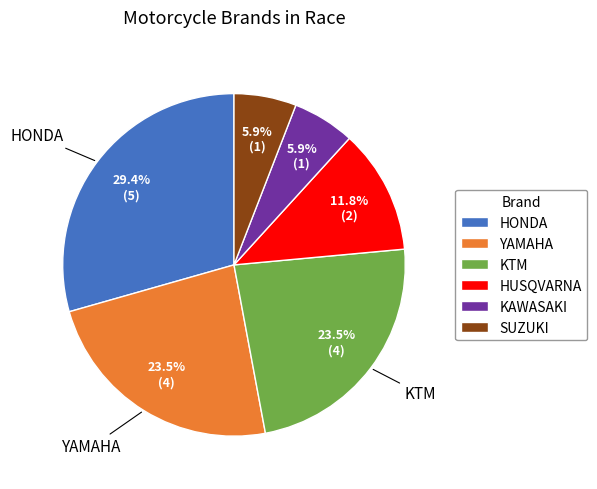

What is the total percentage of KTM and HUSQVARNA?

35.3%